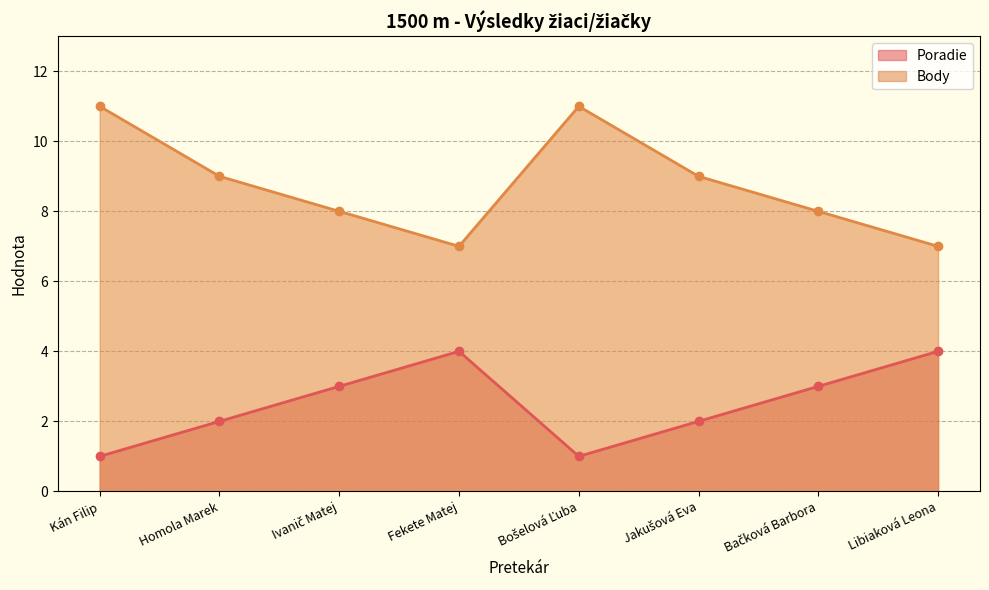

Between Homola Marek and Jakušová Eva, which is larger?

Homola Marek